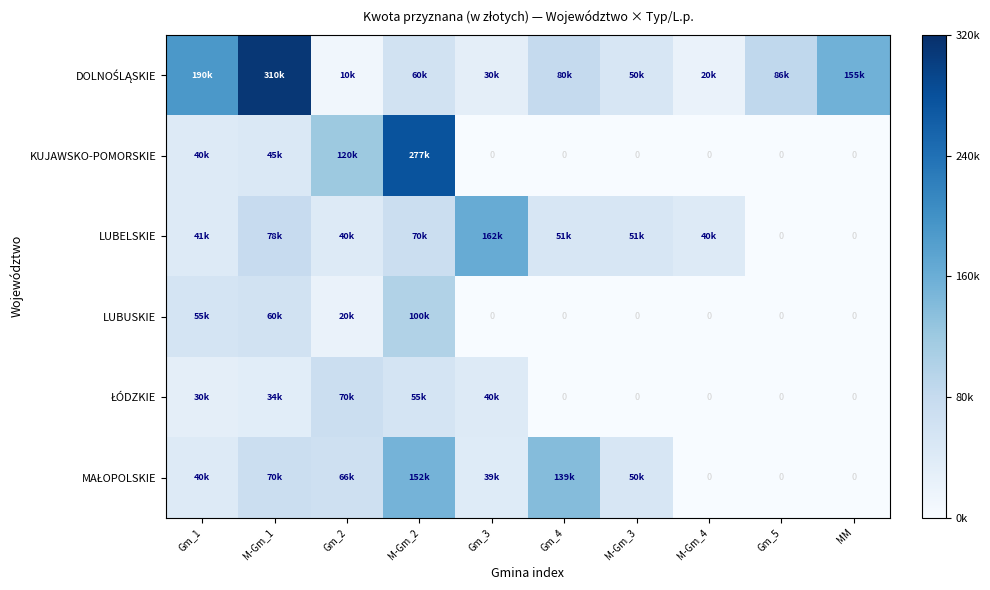

Is the value of LUBUSKIE at Gm_5 greater than the value of KUJAWSKO-POMORSKIE at M-Gm_1?

No